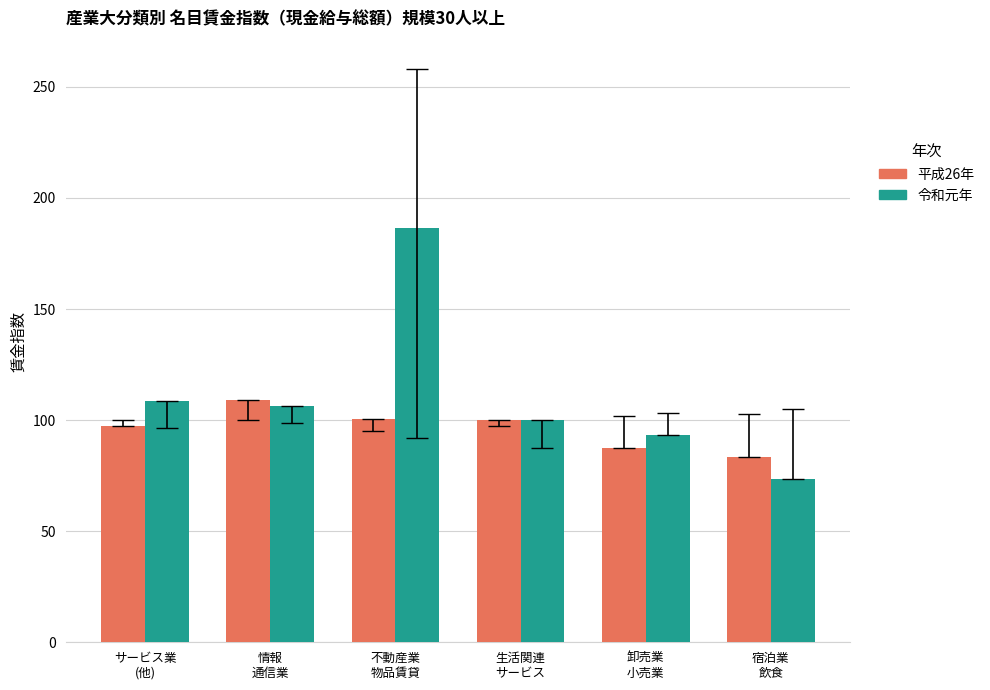

Which series has the largest total across all categories?

令和元年